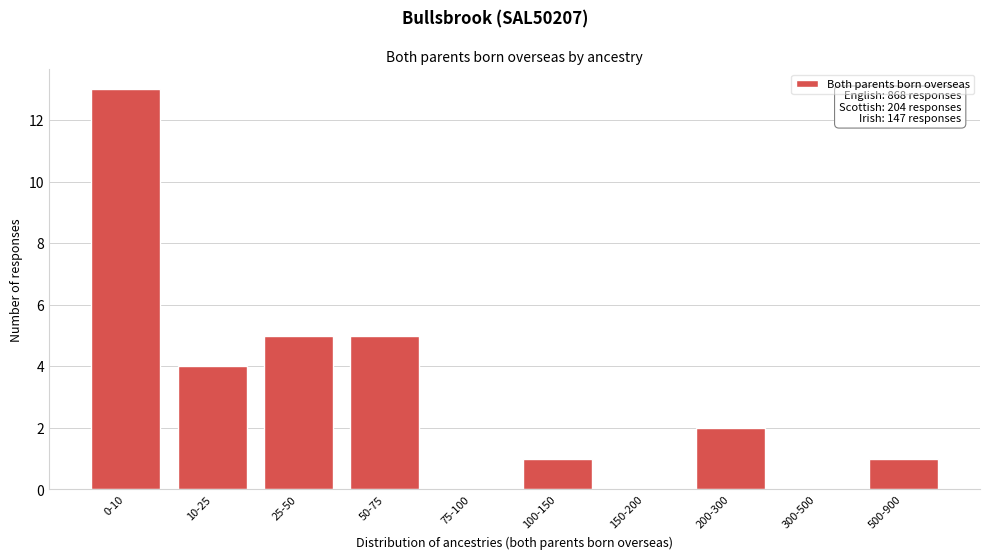

Reading left to right, extract all data points from this chart.

0-10=13	10-25=4	25-50=5	50-75=5	75-100=0	100-150=1	150-200=0	200-300=2	300-500=0	500-900=1